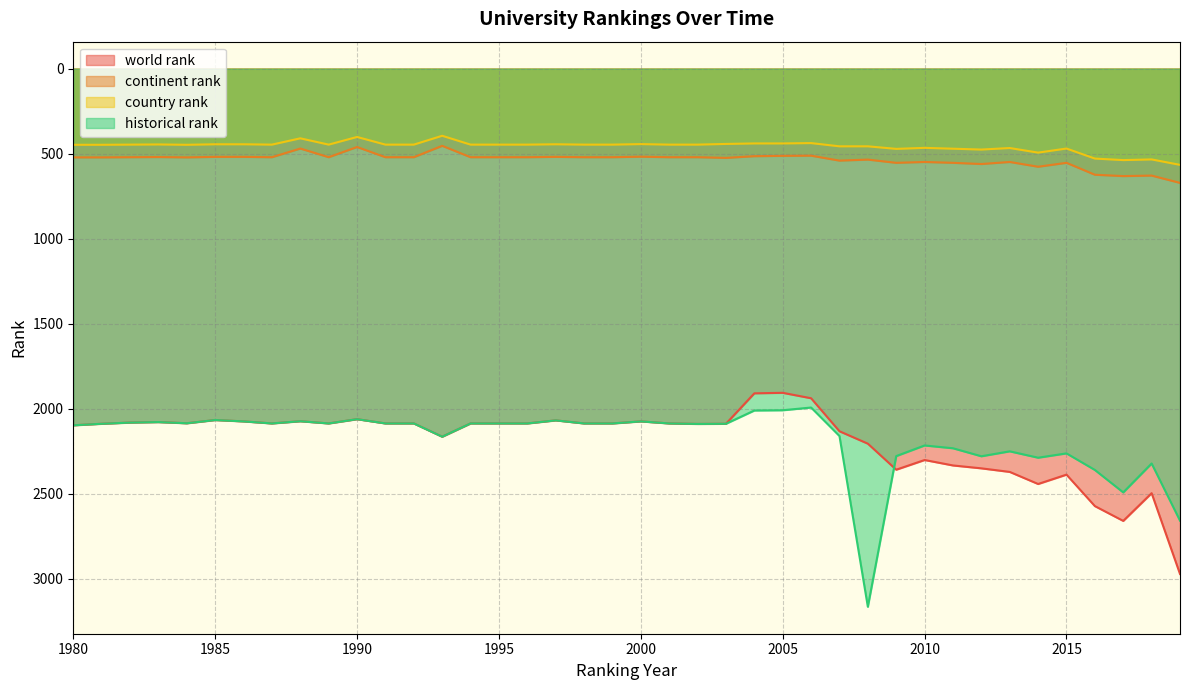

What is the difference between the historical rank values at 2009 and 2014?

9.5